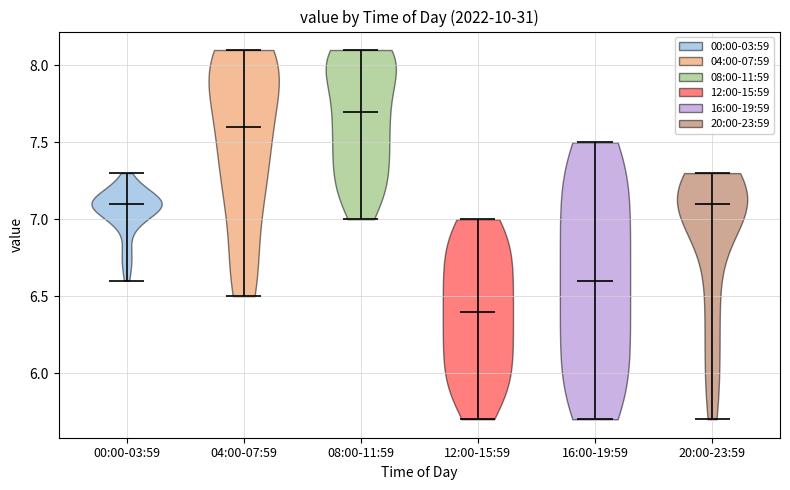

Reading left to right, read every violin against the y-axis: where its median line is, and the lowest and highest points it reaches. The values are not printed on the chart, so give them approximately, as read against the axis.

00:00-03:59: median line 7.1, lowest point 6.6, highest point 7.3
04:00-07:59: median line 7.6, lowest point 6.5, highest point 8.1
08:00-11:59: median line 7.7, lowest point 7.0, highest point 8.1
12:00-15:59: median line 6.4, lowest point 5.7, highest point 7.0
16:00-19:59: median line 6.6, lowest point 5.7, highest point 7.5
20:00-23:59: median line 7.1, lowest point 5.7, highest point 7.3